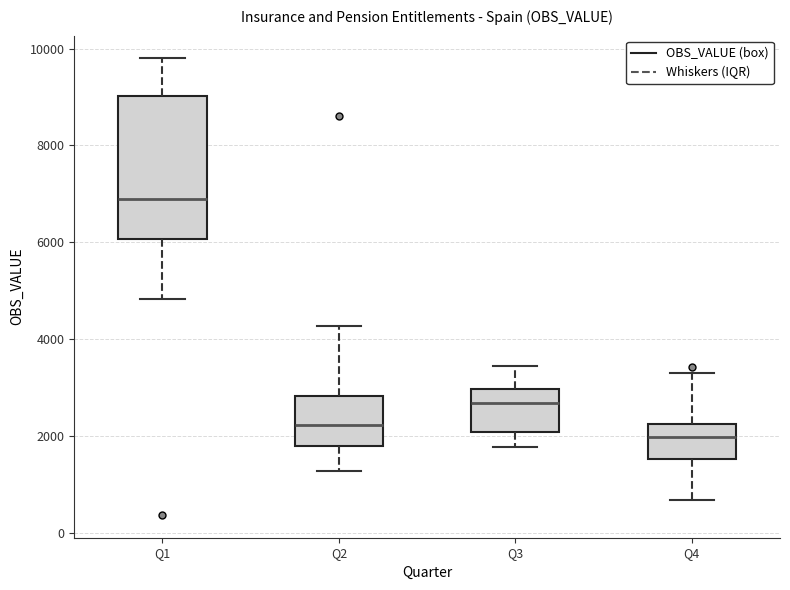

Which box's median line is the highest?

Q1